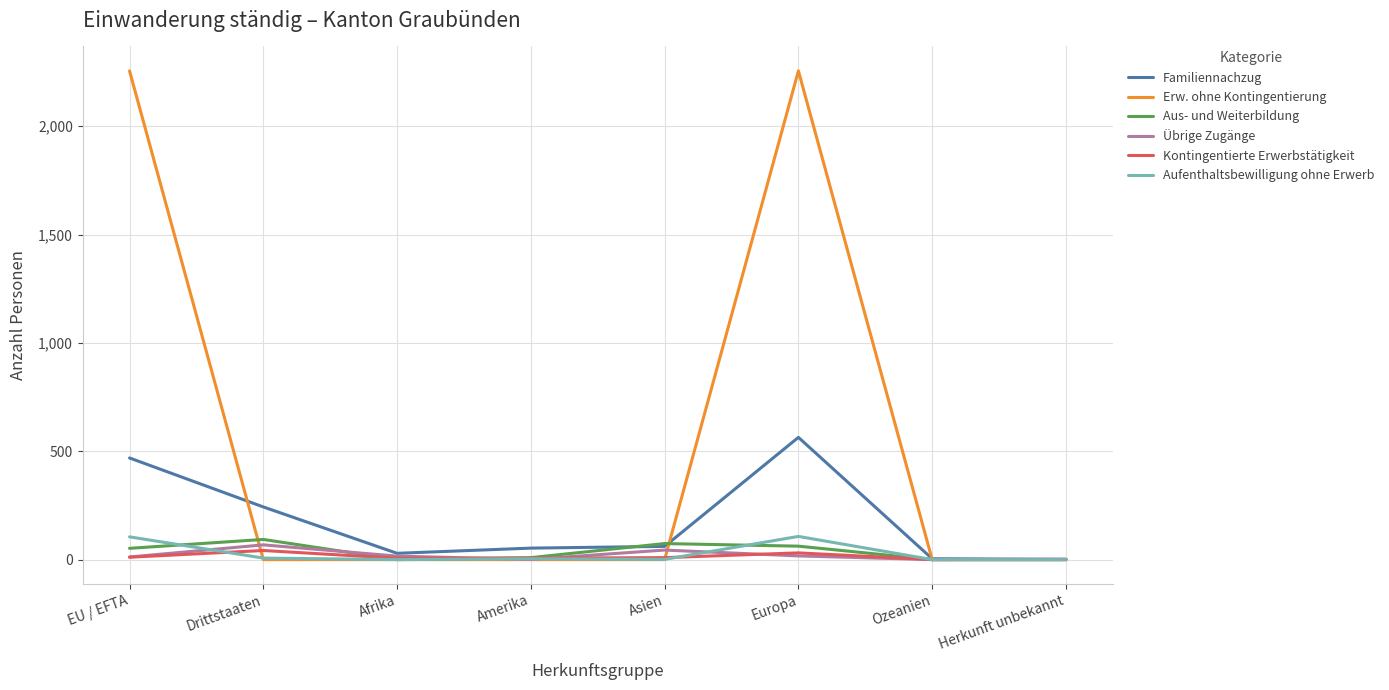

The Kontingentierte Erwerbstätigkeit series shows 42 at Drittstaaten. True or false?

True